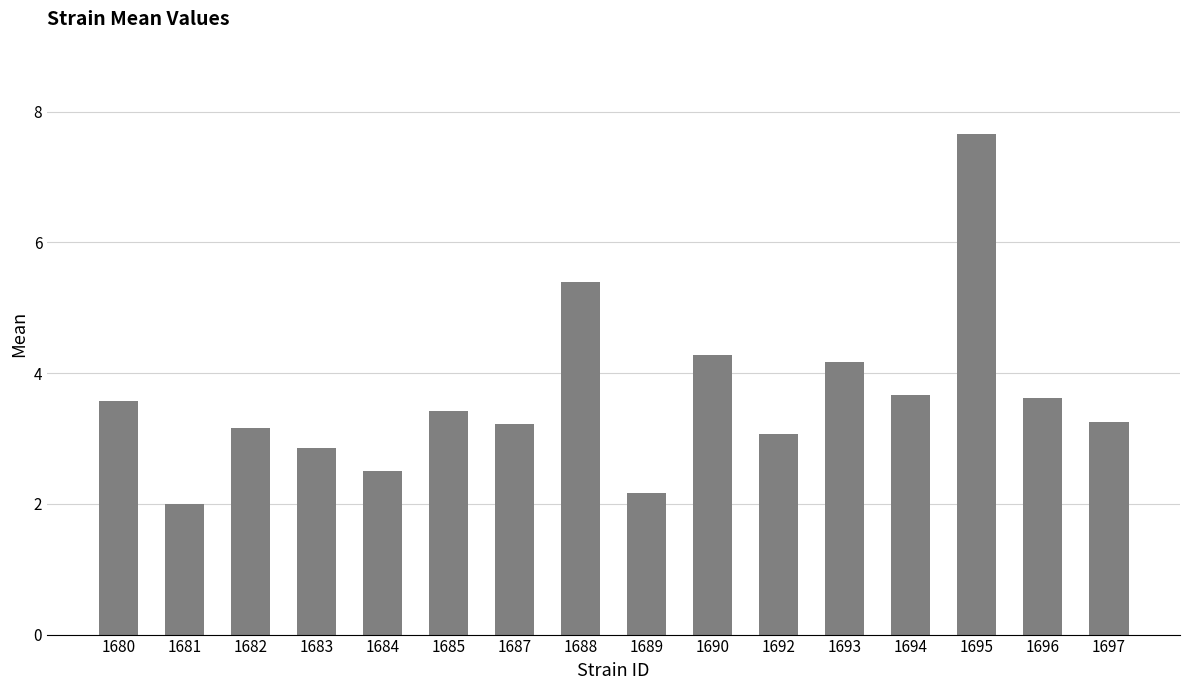

What is the sum of the values at 1681 and 1684?

4.5